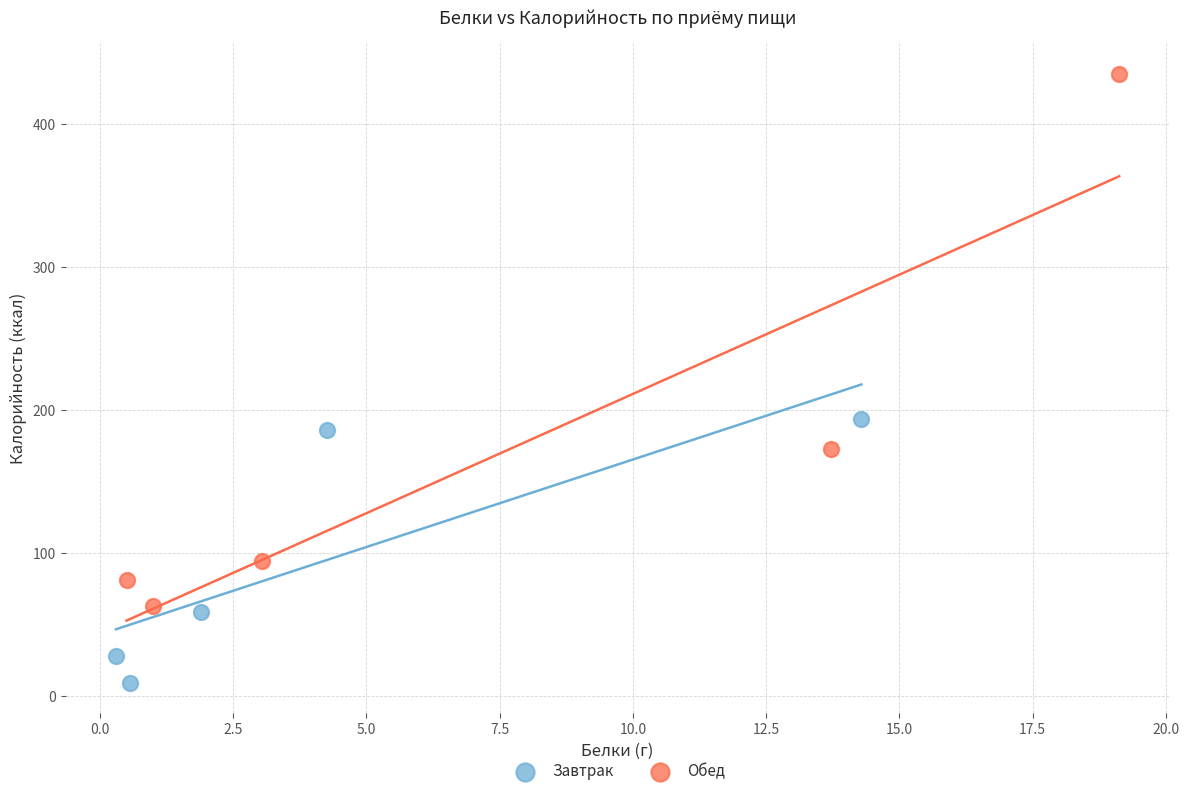

Which series has the widest spread of Y values?

Обед